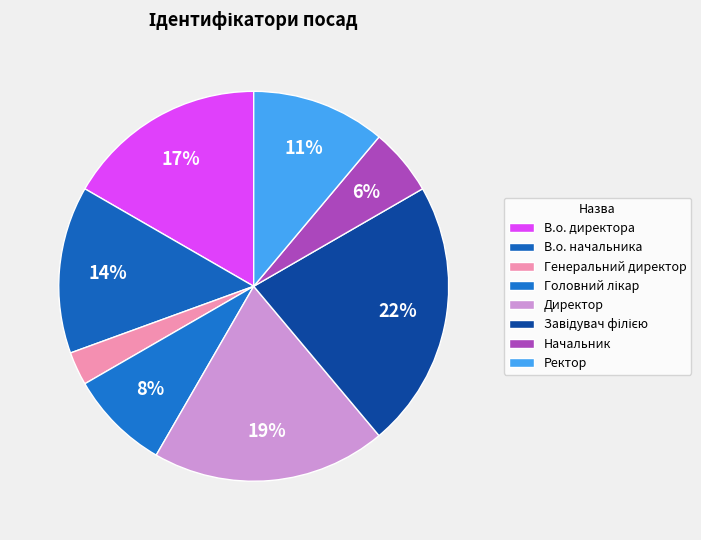

True or false: Генеральний директор accounts for 1% of the total.

False